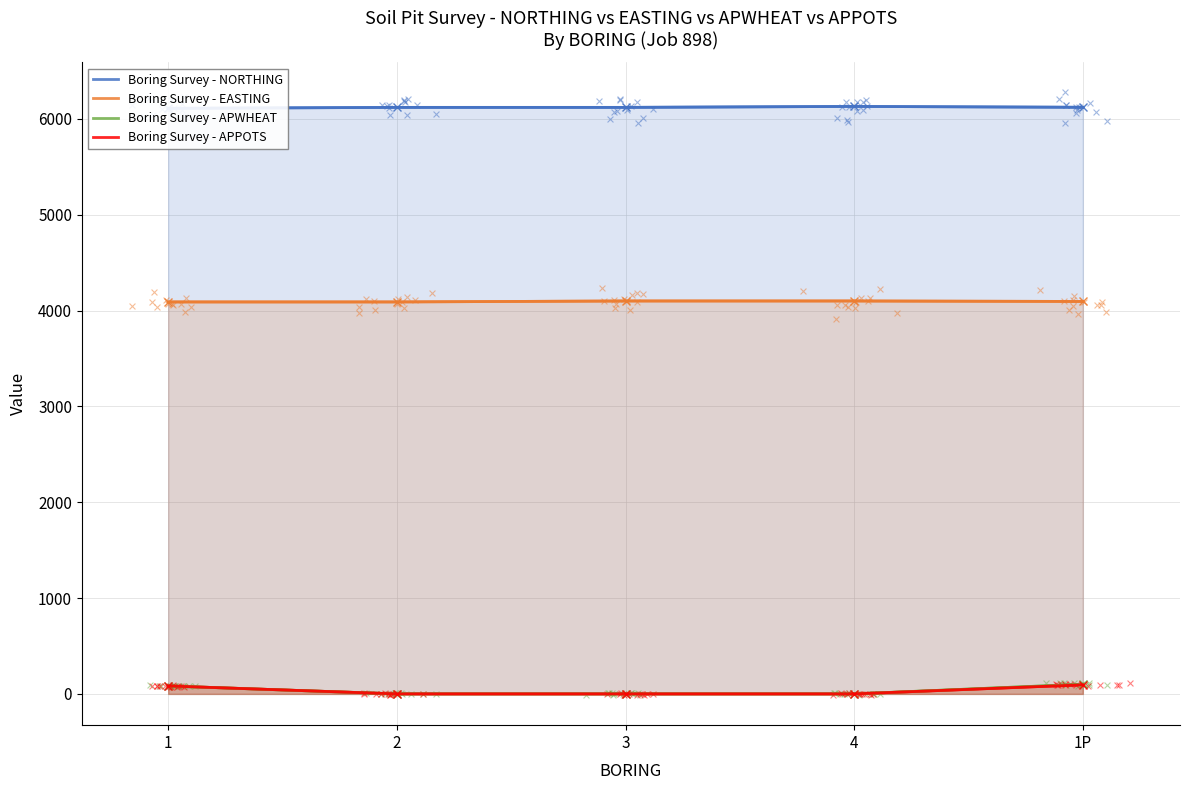

What are all the series names shown in the legend?

Boring Survey - NORTHING, Boring Survey - EASTING, Boring Survey - APWHEAT, Boring Survey - APPOTS